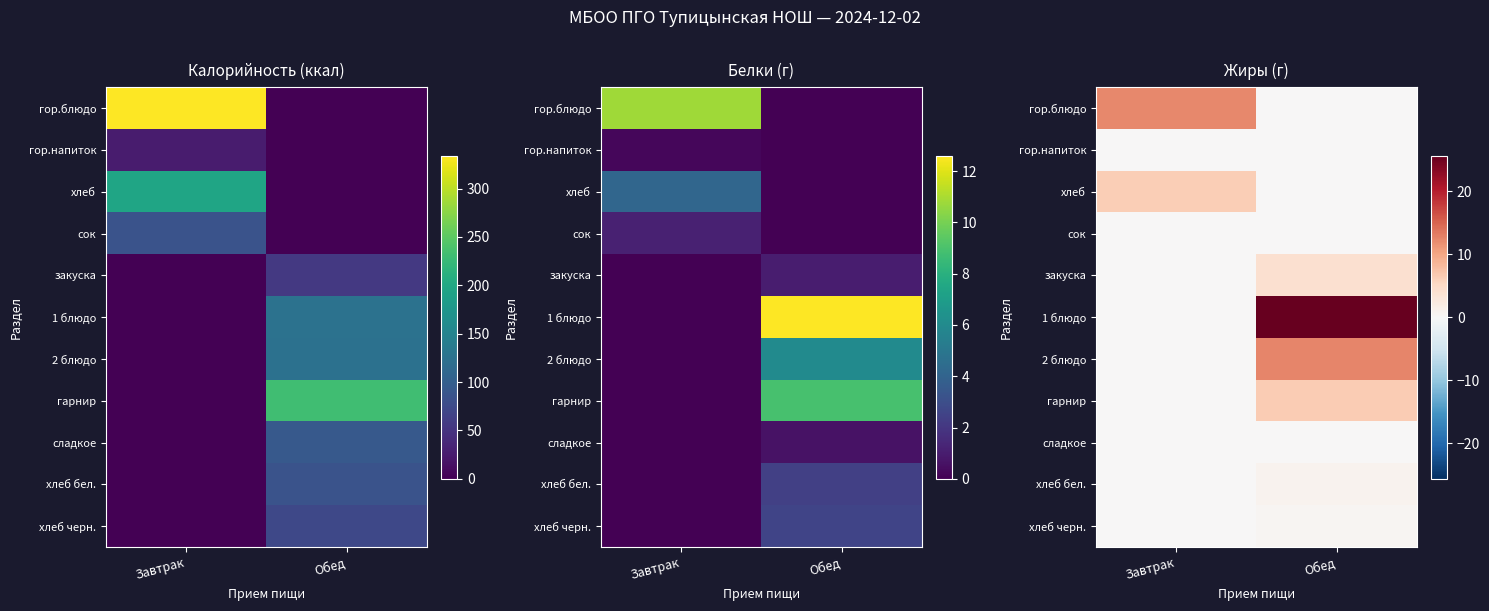

At which category does the chart reach its peak across all series?

Обед